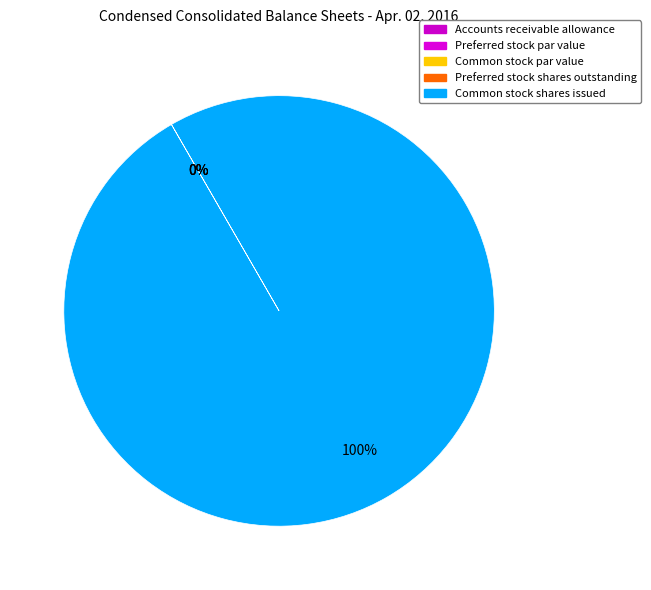

Does any single category account for the majority?

Yes